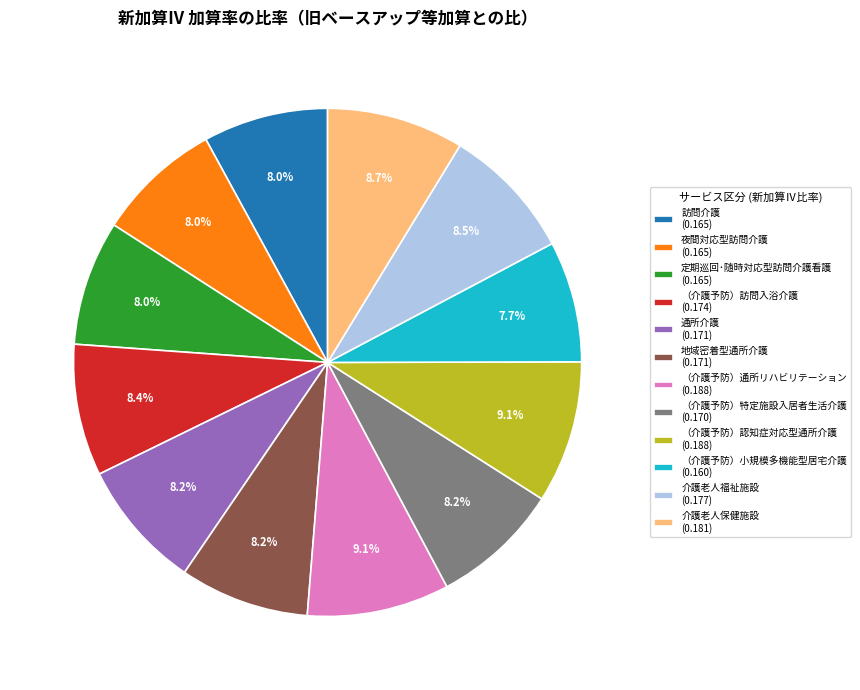

Between （介護予防）通所リハビリテーション (0.188) and （介護予防）小規模多機能型居宅介護 (0.160), which is larger?

（介護予防）通所リハビリテーション (0.188)